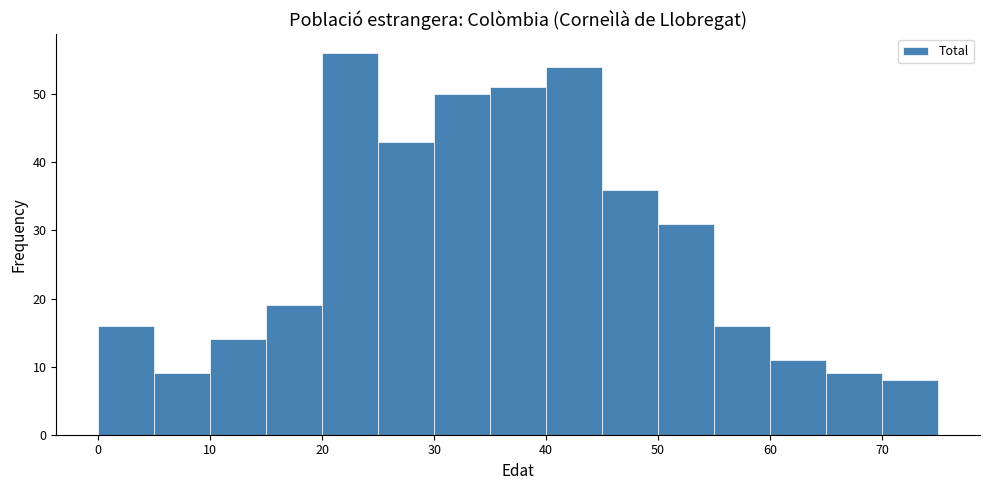

Over which range of the x-axis is the bar tallest?

20 to 25